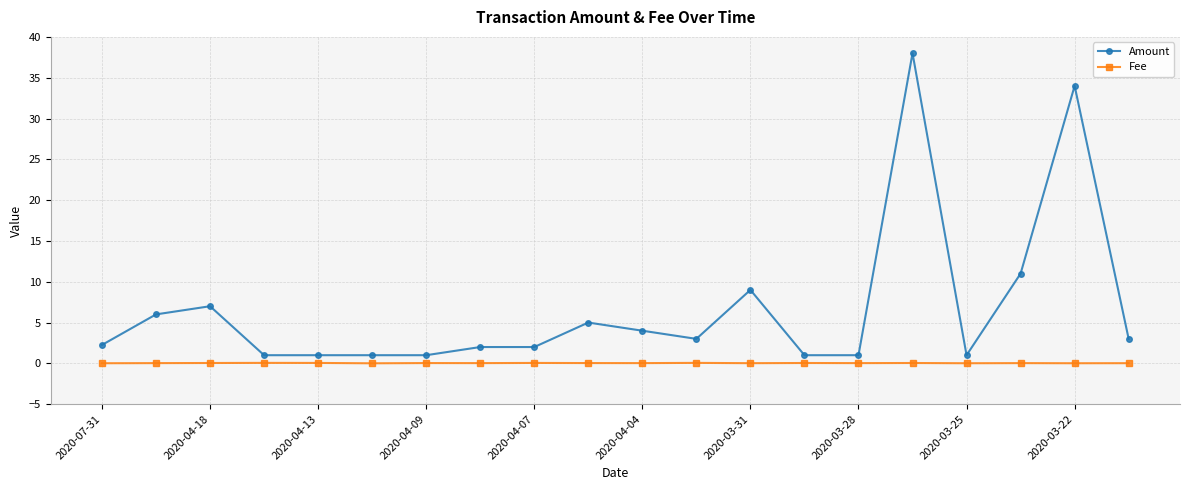

What is the maximum value shown in the chart?

38.0